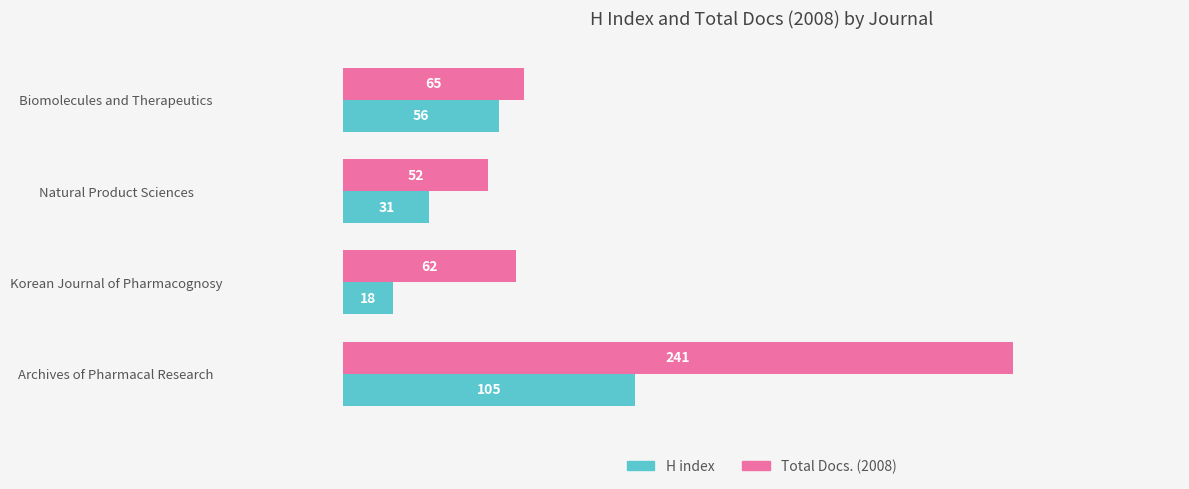

At which category is the sum across all series the highest?

Archives of Pharmacal Research